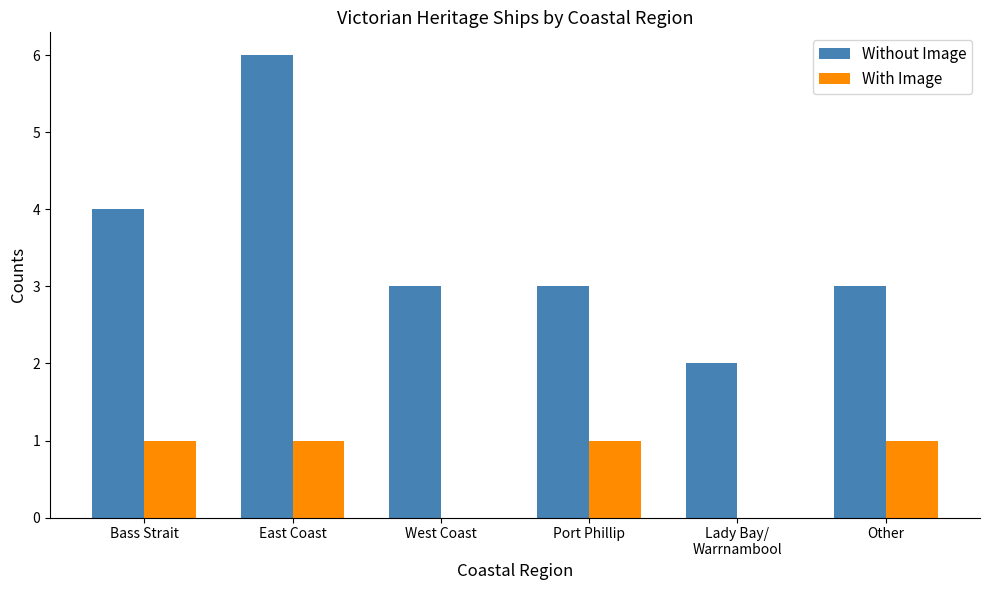

Reading right to left, list all the values displayed in this chart.

Without Image: 3	2	3	3	6	4
With Image: 1	0	1	0	1	1